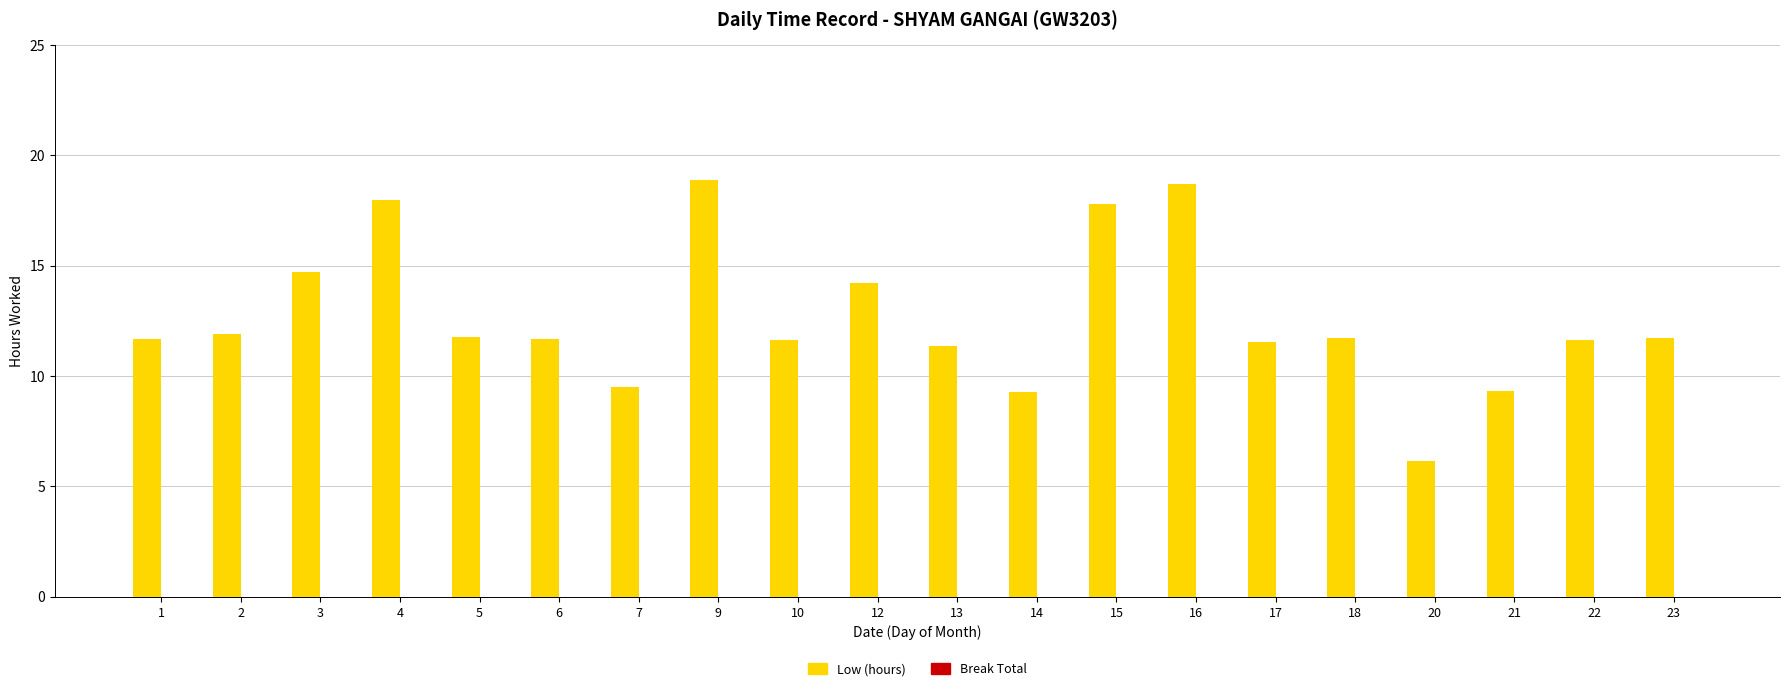

Between 10 and 9, which is larger?

9